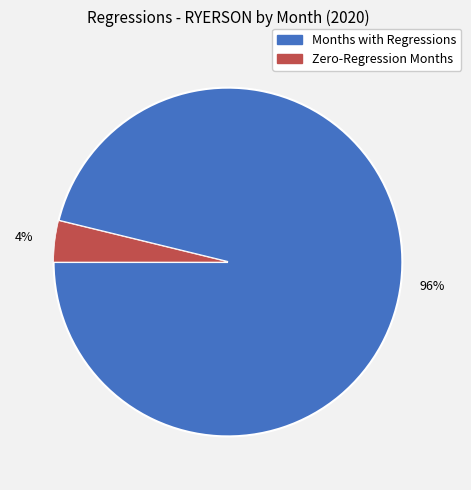

How many slices are in this pie chart?

2